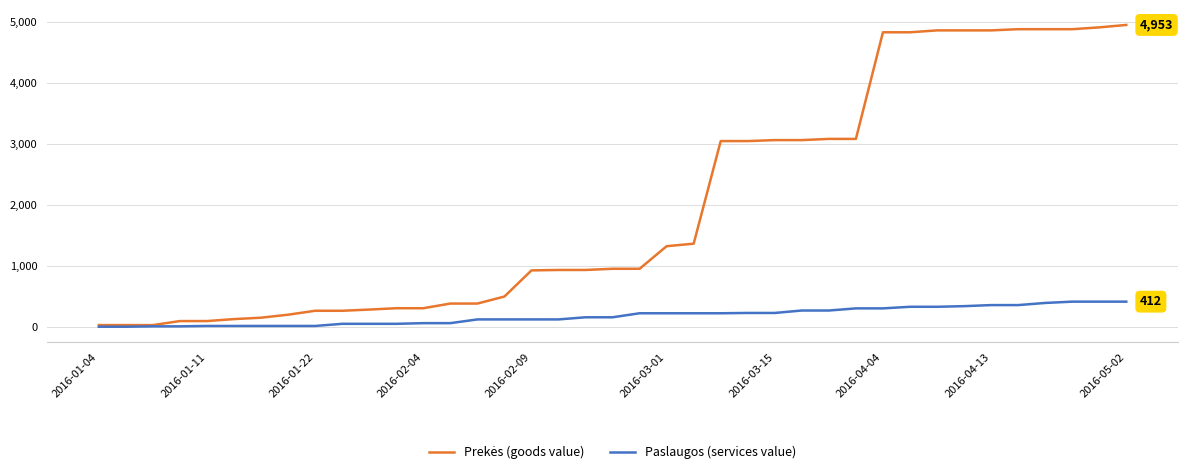

What is the maximum value shown in the chart?

4953.4